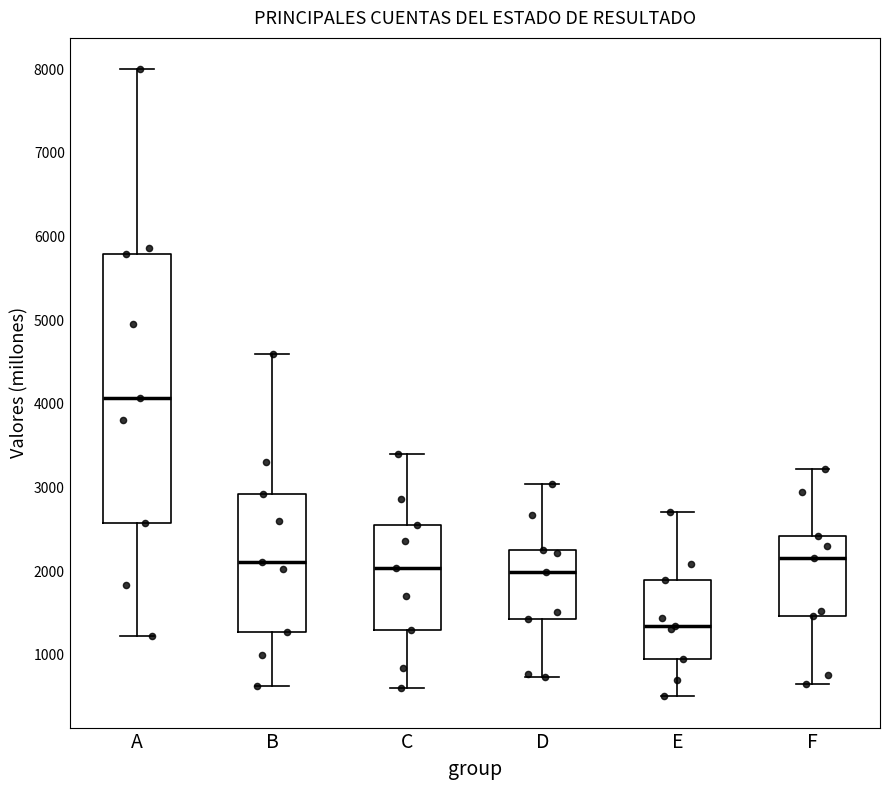

Where is the upper edge of the box for D on the y-axis? The values are not printed on the chart, so give them approximately, as read against the axis.

2300